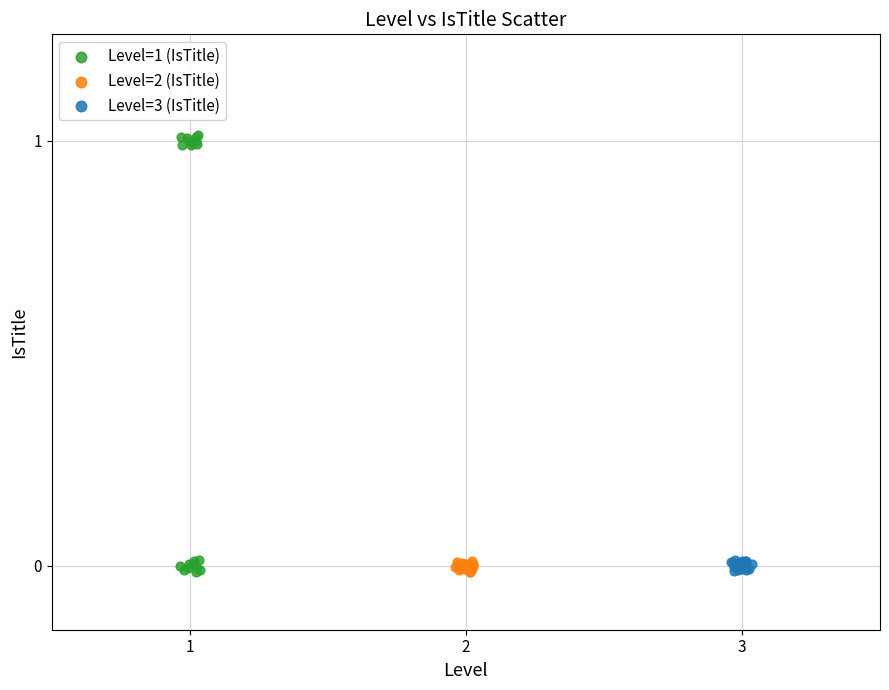

Which series contains the highest Y value?

Level=1 (IsTitle)